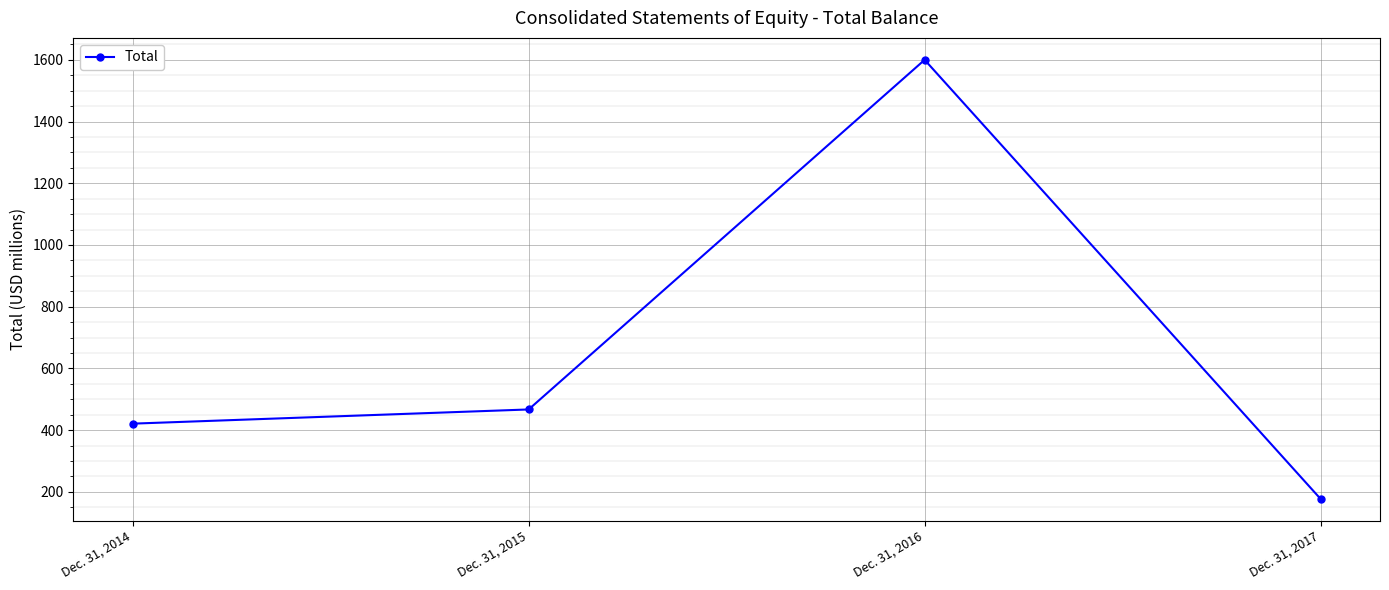

At which category does the chart reach its minimum across all series?

Dec. 31, 2017